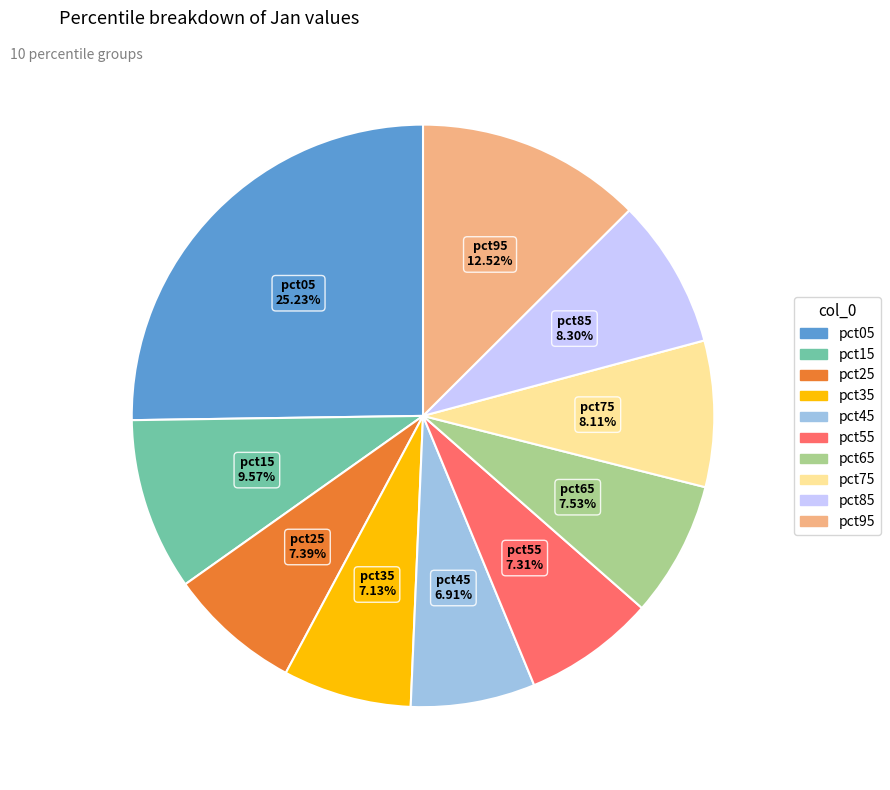

Does pct95 account for over 50% of the chart?

No